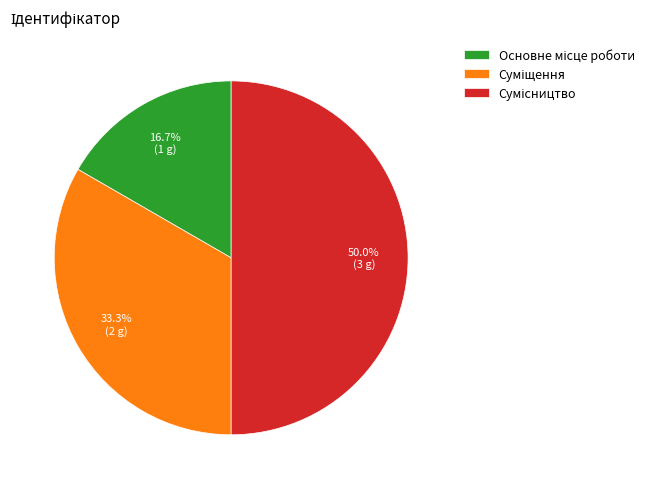

What is the change in value from Основне місце роботи to Суміщення?

+1